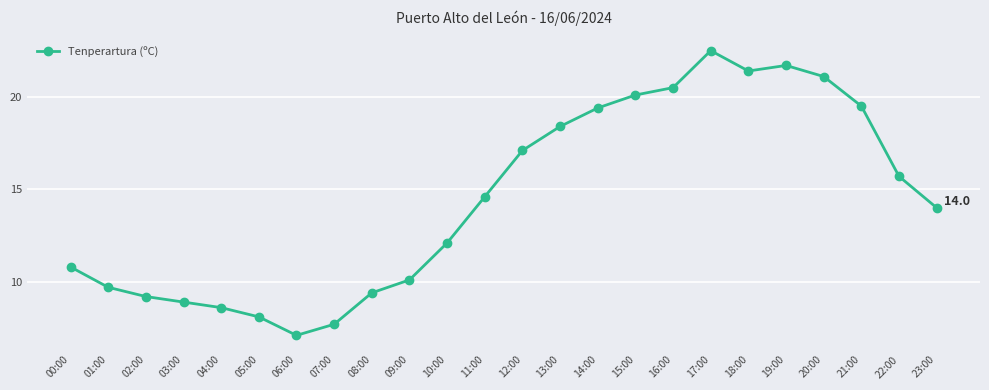

What is the value of the 15th point from the left?

19.4